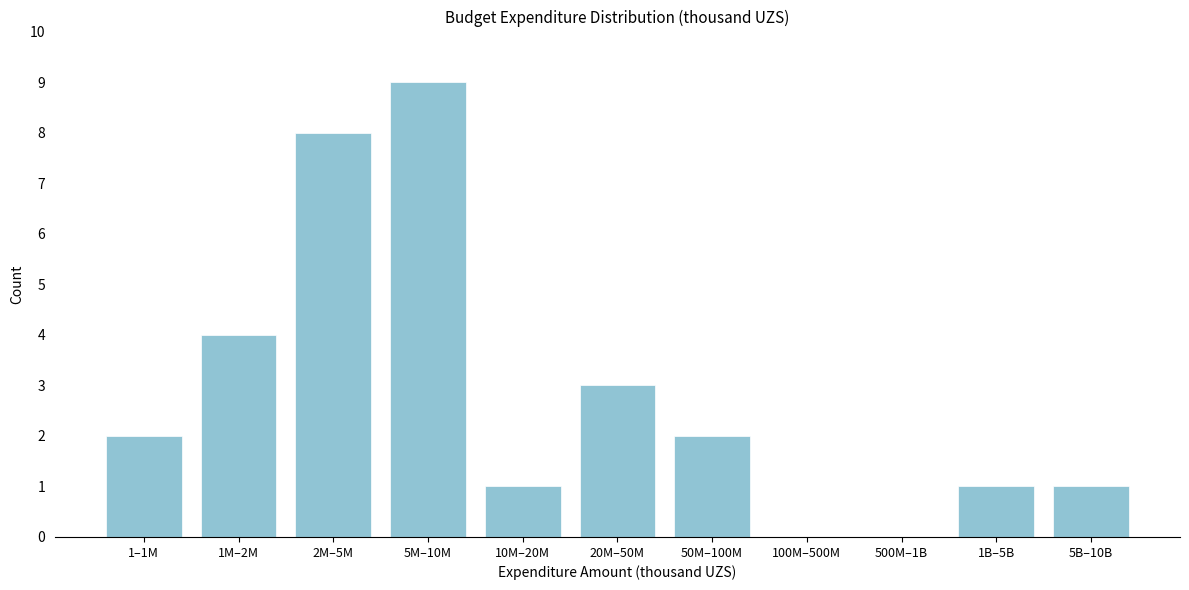

Reading right to left, what are all the values shown in this chart?

5B–10B=1	1B–5B=1	500M–1B=0	100M–500M=0	50M–100M=2	20M–50M=3	10M–20M=1	5M–10M=9	2M–5M=8	1M–2M=4	1–1M=2